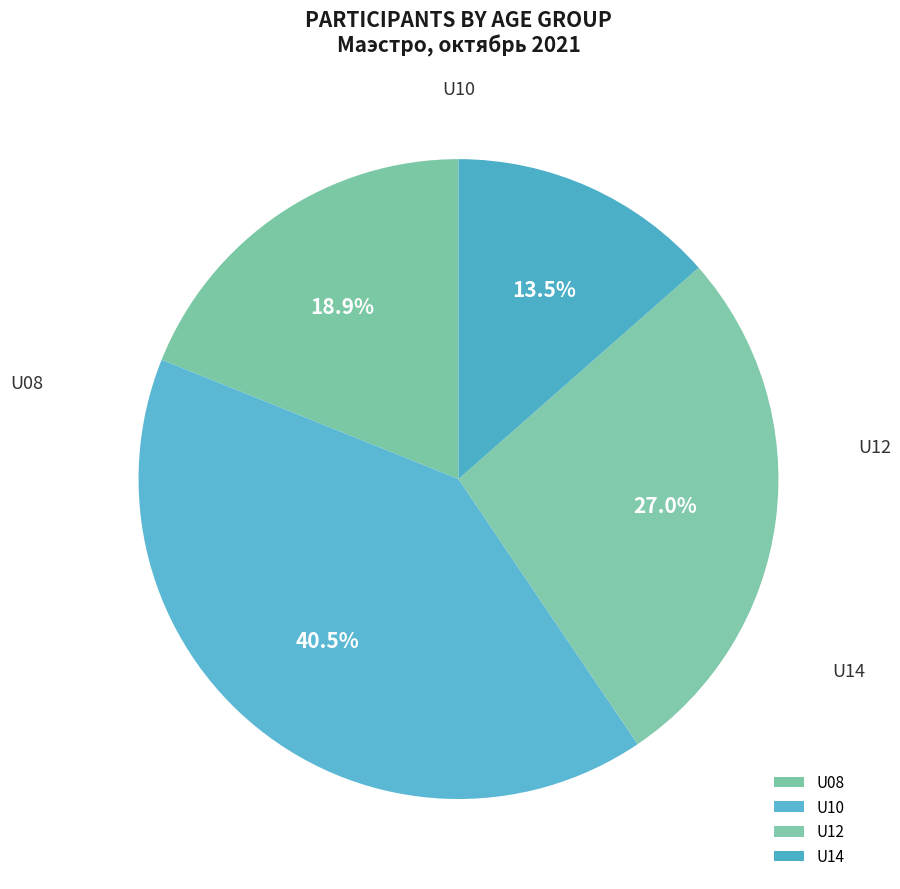

What percentage is the U14 slice, to the nearest percent?

14%